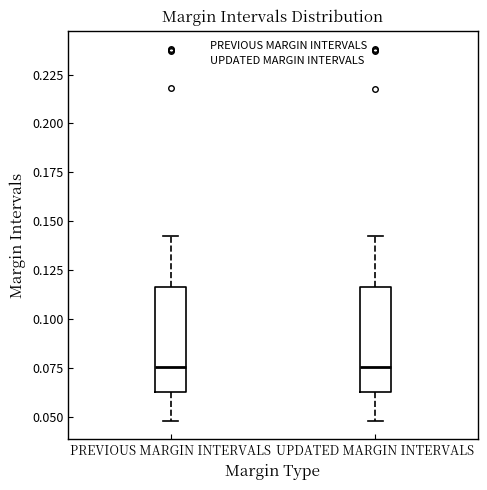

Where is the lower edge of the box for UPDATED MARGIN INTERVALS on the y-axis? The values are not printed on the chart, so give them approximately, as read against the axis.

0.065